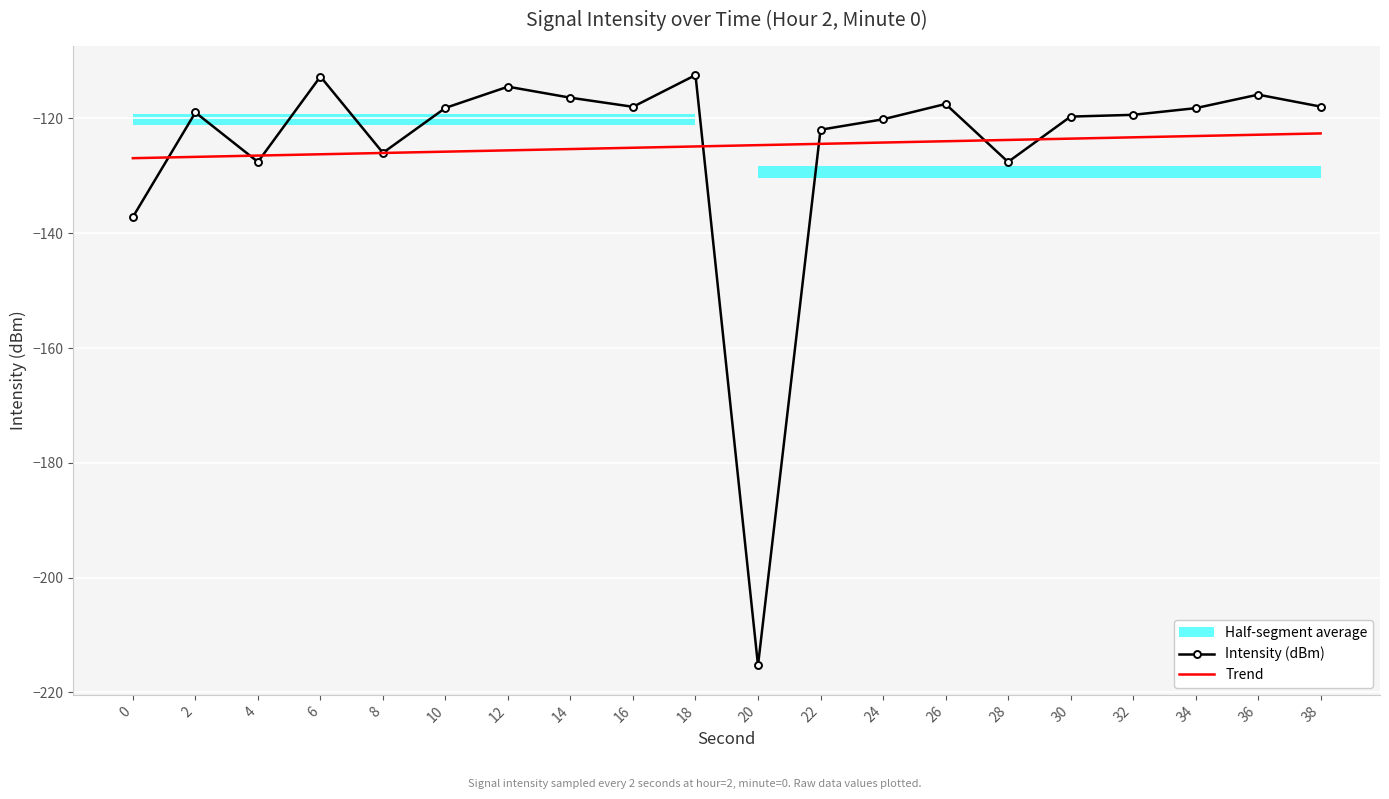

What is the value of the Trend point at the 7th from the left?

-125.6